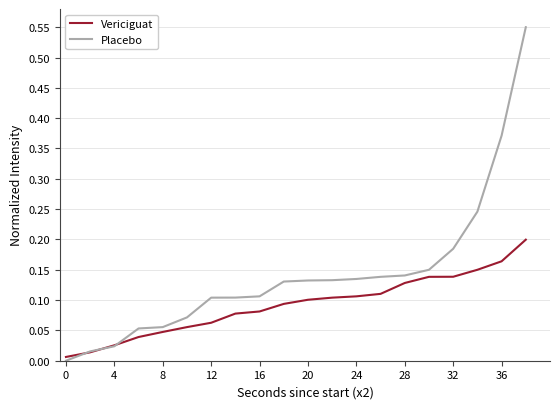

Is this an area chart (filled region under the line)?

No